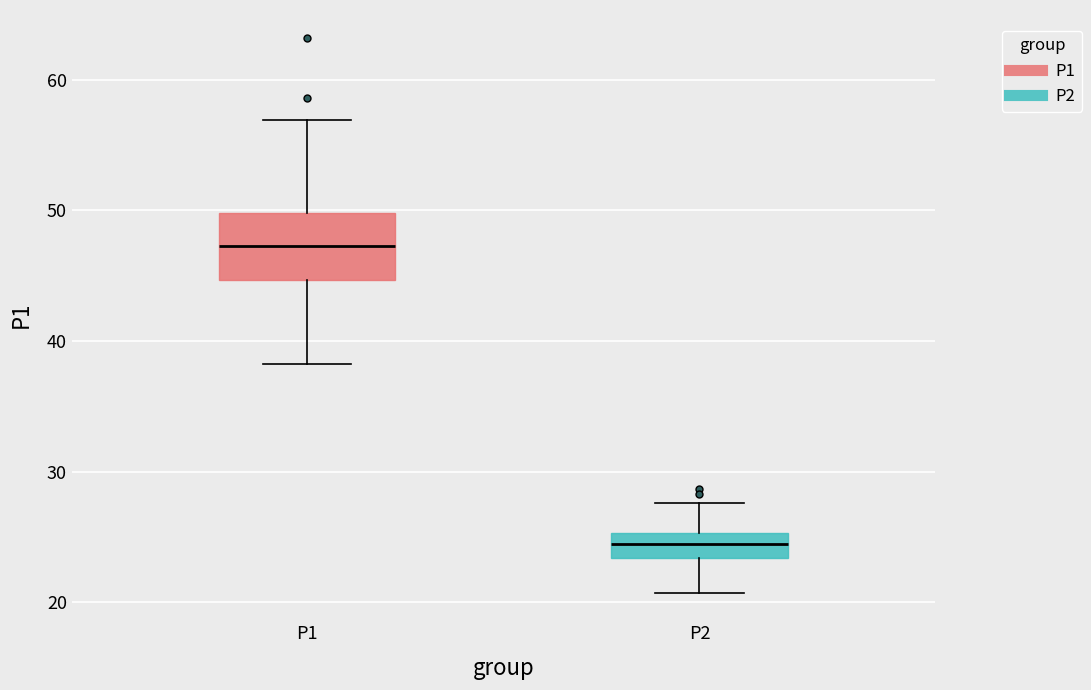

Where does the upper whisker of the box for P1 end on the y-axis? The values are not printed on the chart, so give them approximately, as read against the axis.

57